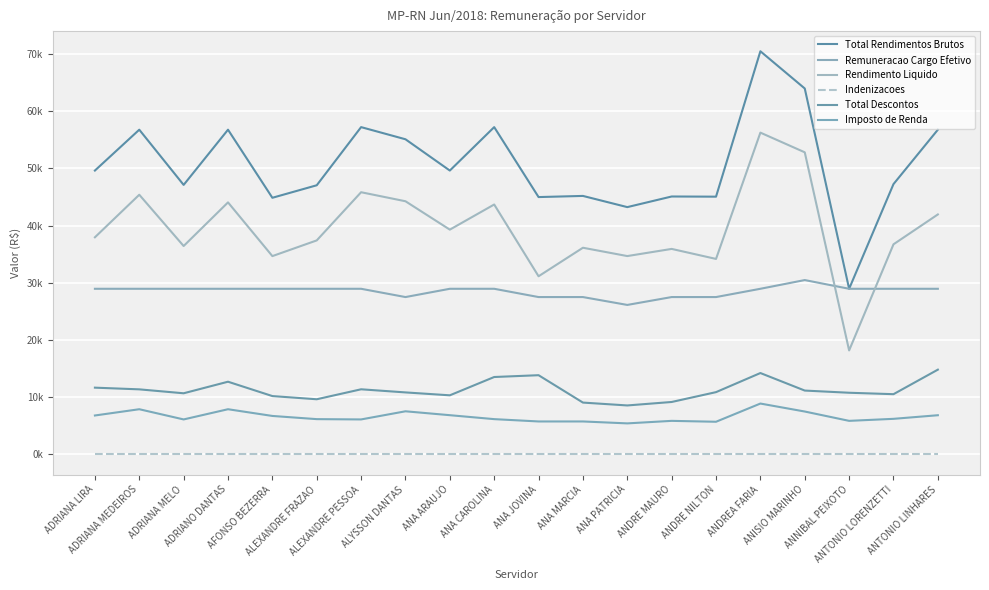

Does the chart have visible grid lines?

Yes